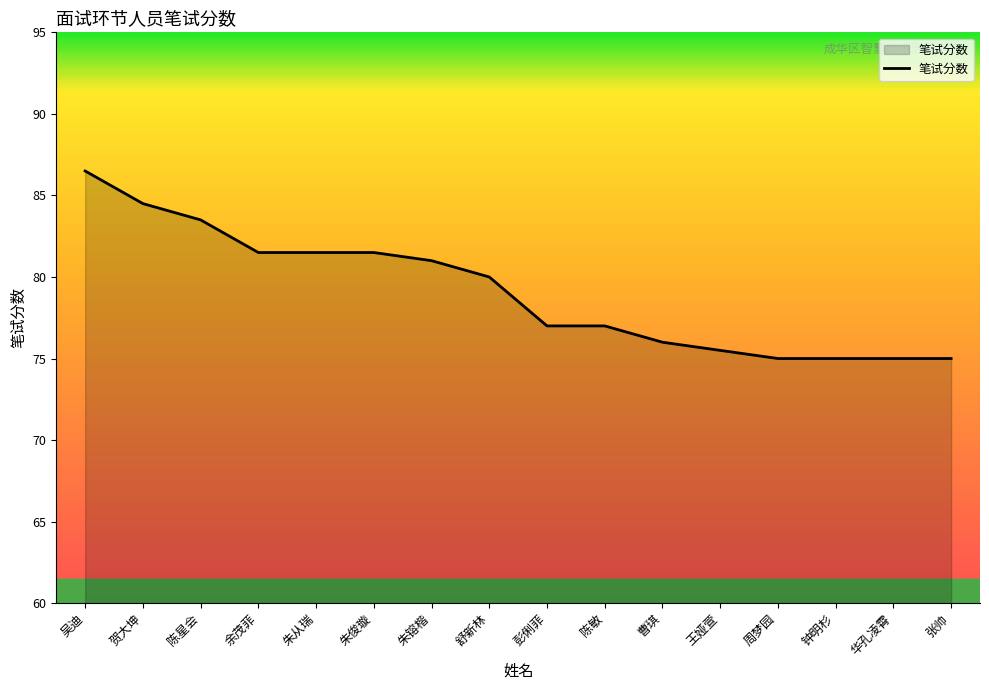

What is the difference between the second highest and minimum values?

9.5